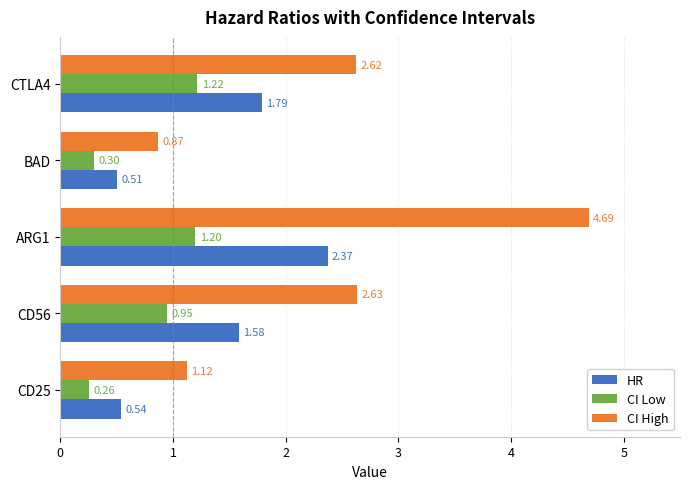

What is the total value across all series at CD56?

5.2